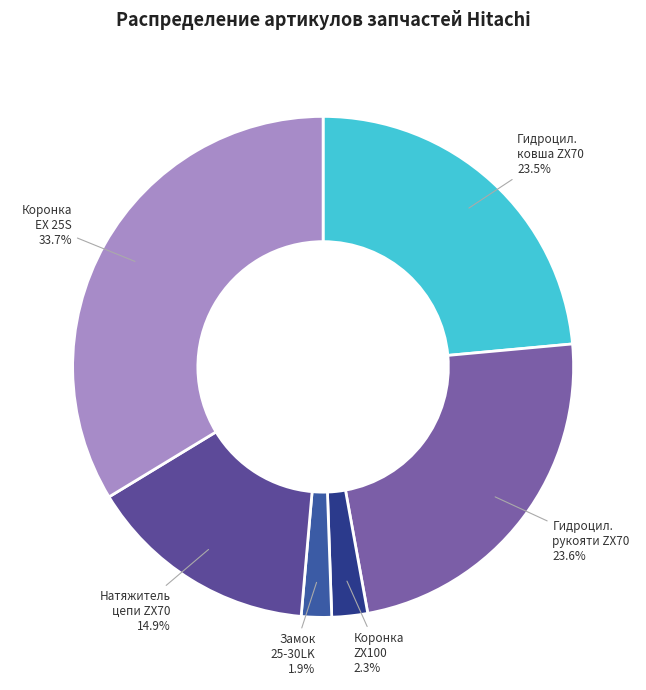

How many segments does this pie chart have?

6